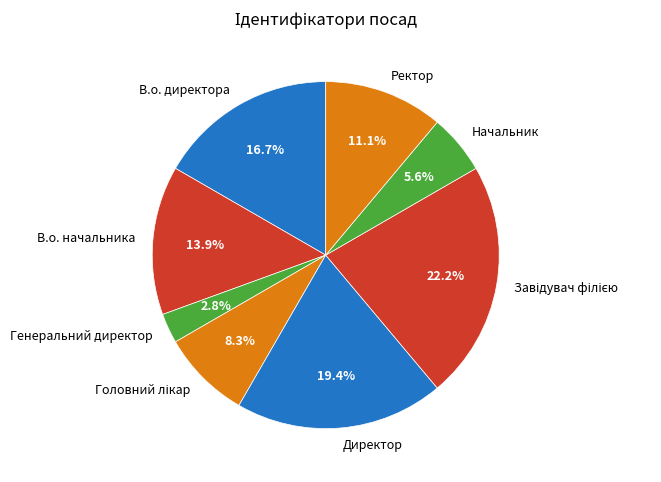

How much of the chart is everything except Ректор?

88.9%